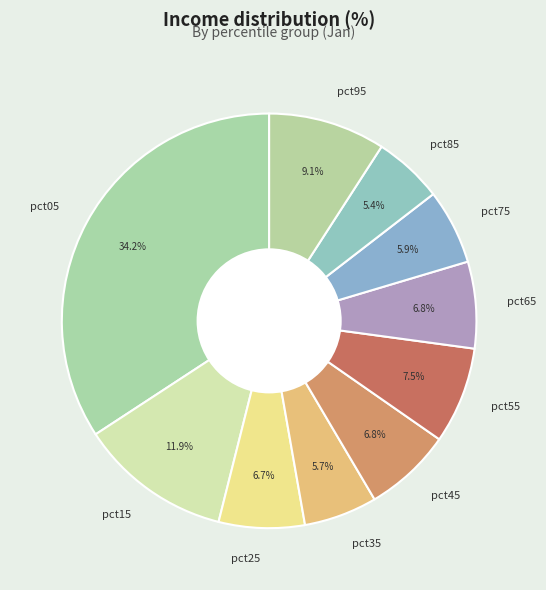

Does pct75 represent more than half of the total?

No